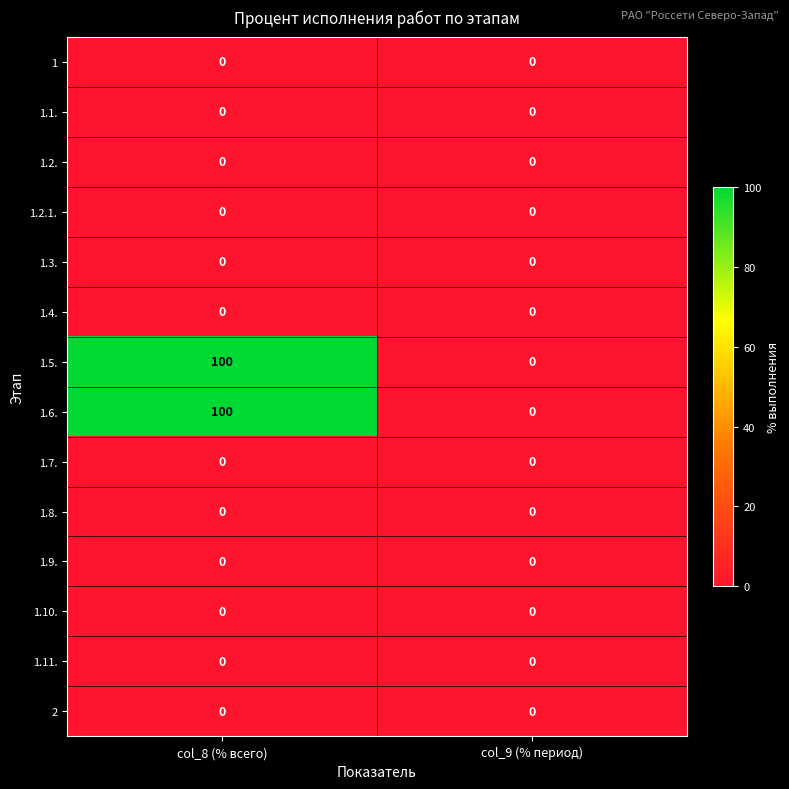

Reading right to left, extract all data points from this chart.

1: col_9 (% период)=0	col_8 (% всего)=0
1.1.: col_9 (% период)=0	col_8 (% всего)=0
1.2.: col_9 (% период)=0	col_8 (% всего)=0
1.2.1.: col_9 (% период)=0	col_8 (% всего)=0
1.3.: col_9 (% период)=0	col_8 (% всего)=0
1.4.: col_9 (% период)=0	col_8 (% всего)=0
1.5.: col_9 (% период)=0	col_8 (% всего)=100
1.6.: col_9 (% период)=0	col_8 (% всего)=100
1.7.: col_9 (% период)=0	col_8 (% всего)=0
1.8.: col_9 (% период)=0	col_8 (% всего)=0
1.9.: col_9 (% период)=0	col_8 (% всего)=0
1.10.: col_9 (% период)=0	col_8 (% всего)=0
1.11.: col_9 (% период)=0	col_8 (% всего)=0
2: col_9 (% период)=0	col_8 (% всего)=0